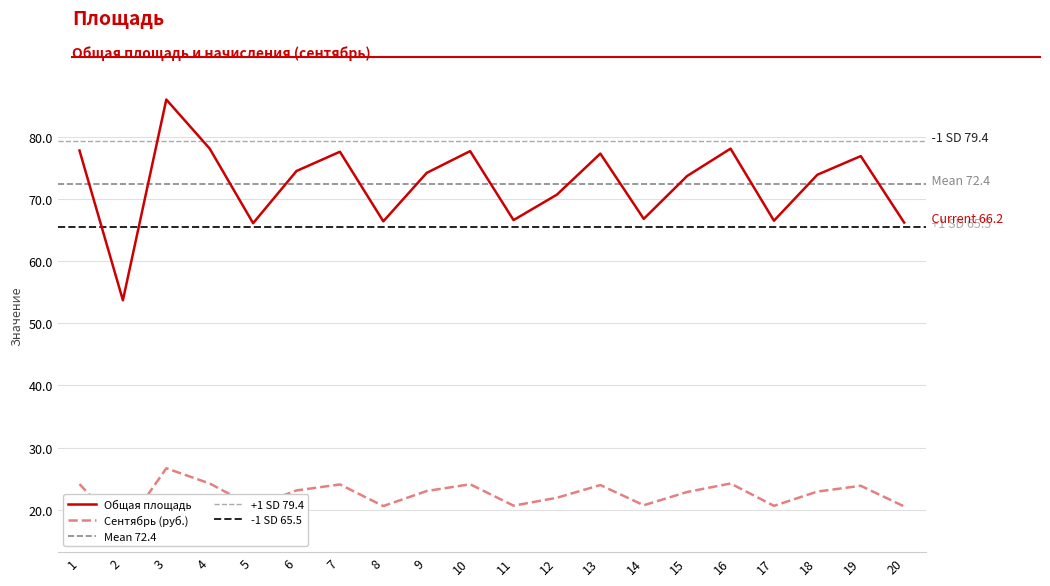

List the labels in order of value, smallest first.

2, 5, 20, 8, 17, 11, 14, 12, 15, 18, 9, 6, 19, 13, 7, 10, 1, 4, 16, 3